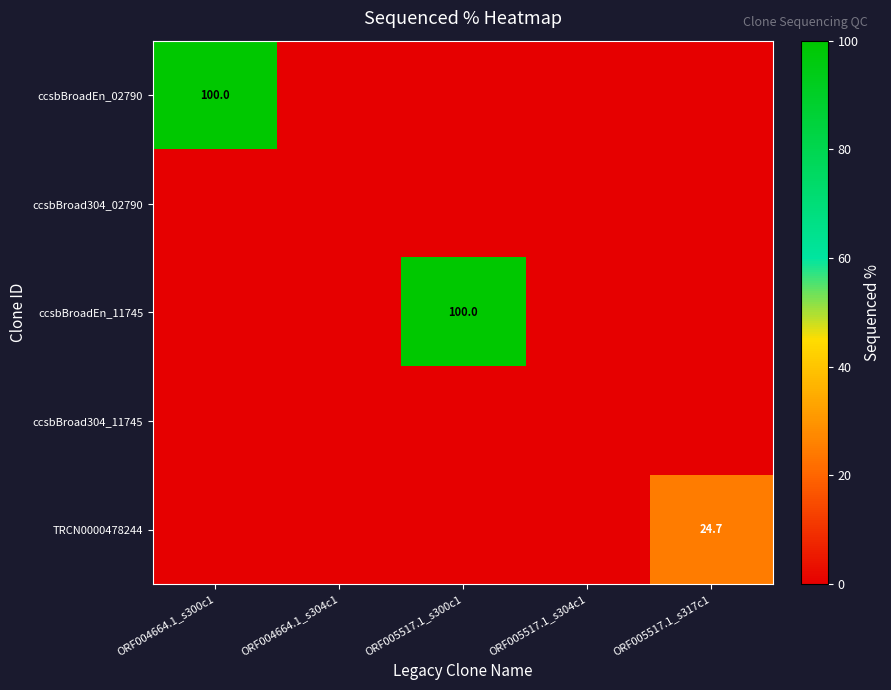

What is the maximum value for TRCN0000478244?

24.7